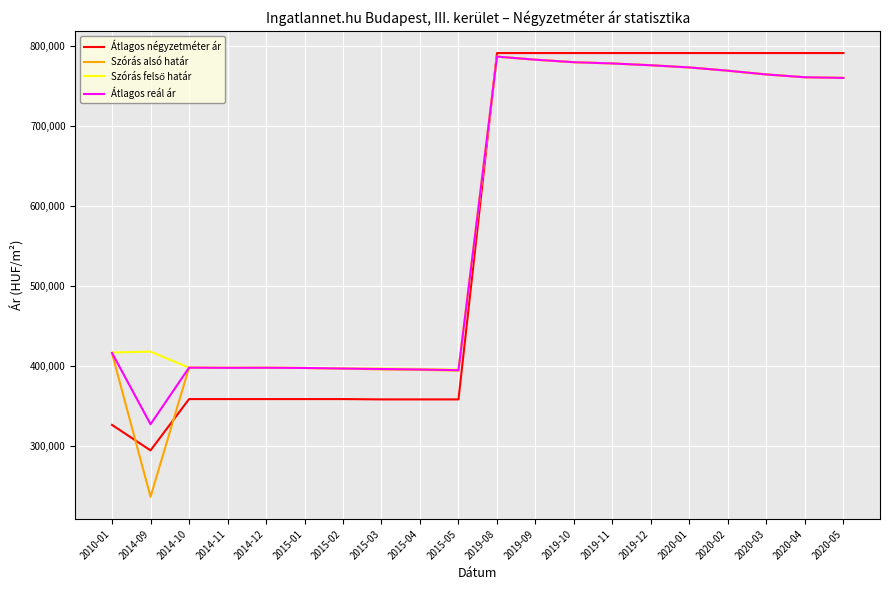

Read the Szórás alsó határ value at 2020-01, to the nearest 100.

772800